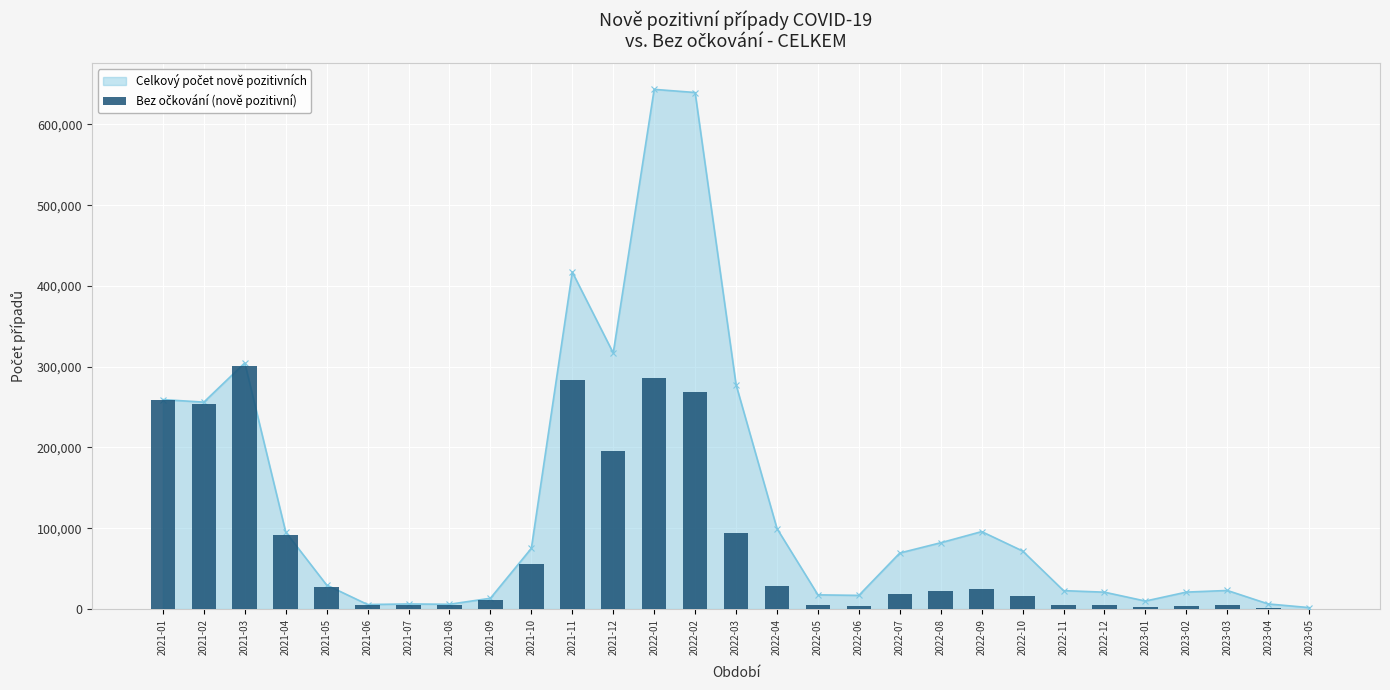

Is it true that the value at 2022-08 is 6724?

False